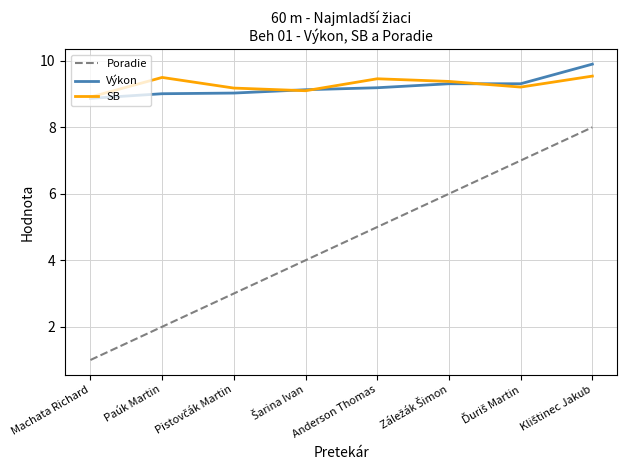

What is the minimum value shown in the chart?

1.0